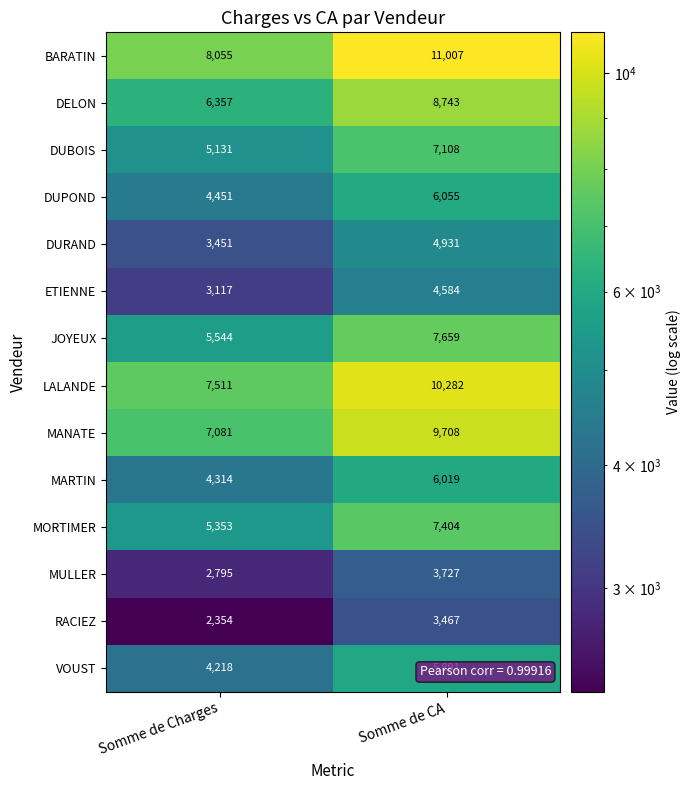

List the series in order of their peak value, lowest first.

RACIEZ, MULLER, ETIENNE, DURAND, VOUST, MARTIN, DUPOND, DUBOIS, MORTIMER, JOYEUX, DELON, MANATE, LALANDE, BARATIN